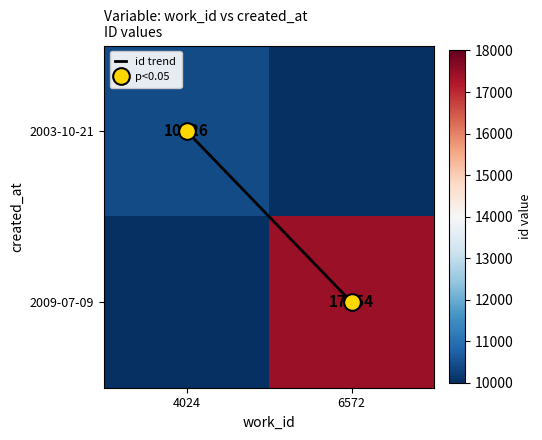

List the series in order of their peak value, lowest first.

id trend, p<0.05, 2003-10-21, 2009-07-09